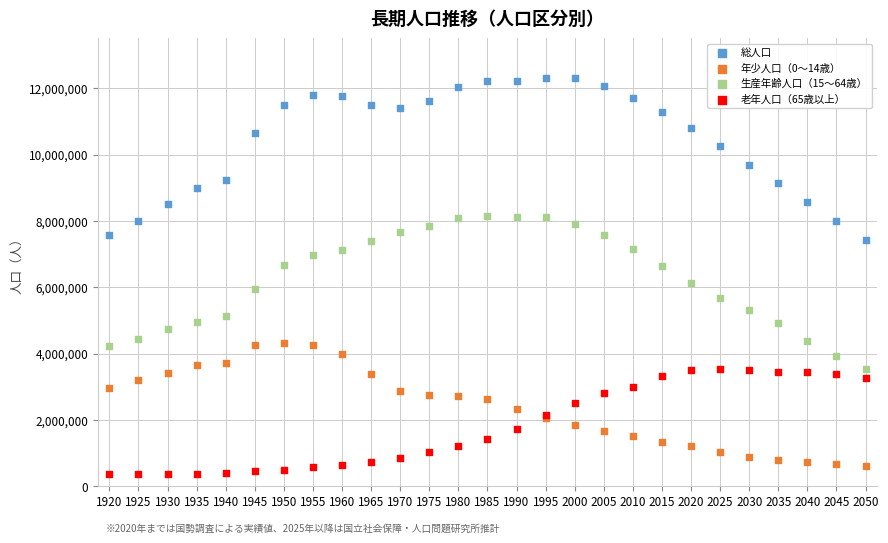

In the 総人口 series, what Y value is closest to 9866658?

9693743